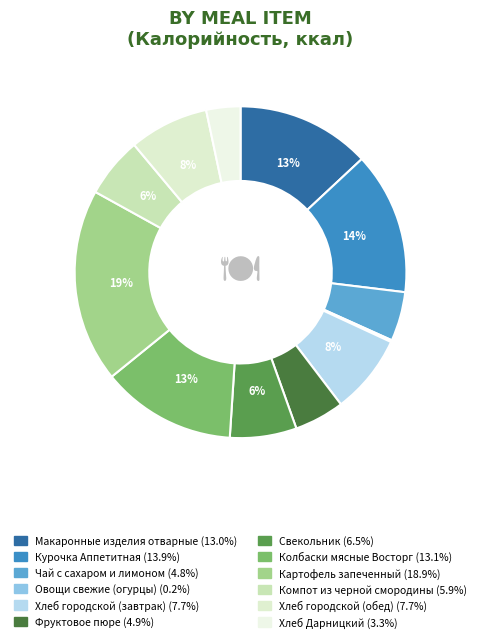

Is it true that Хлеб городской (обед) is 19% of the pie?

False